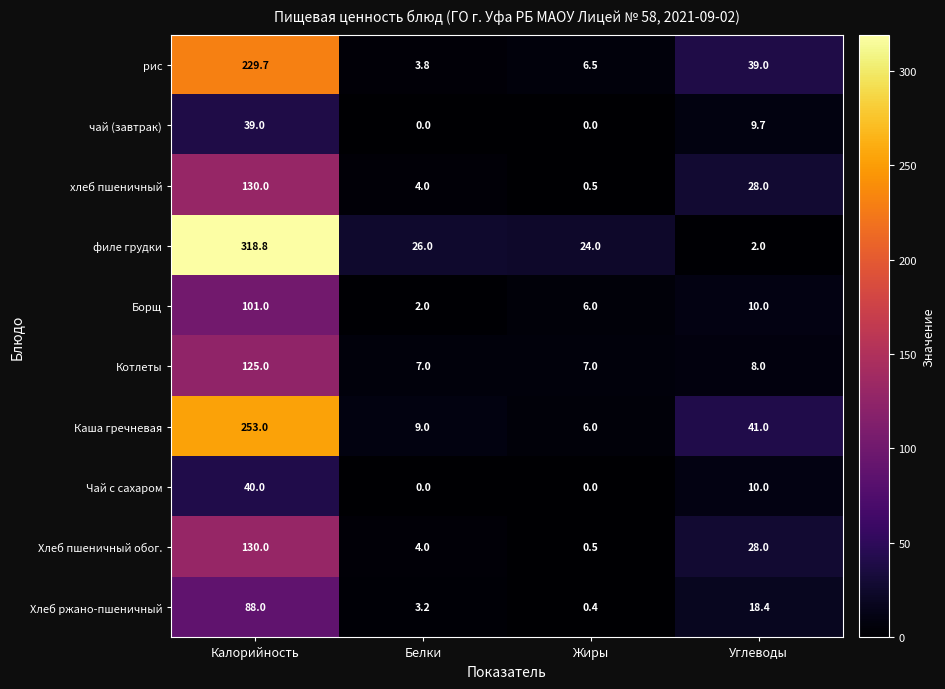

Is the value of Чай с сахаром at Жиры greater than the value of филе грудки at Калорийность?

No